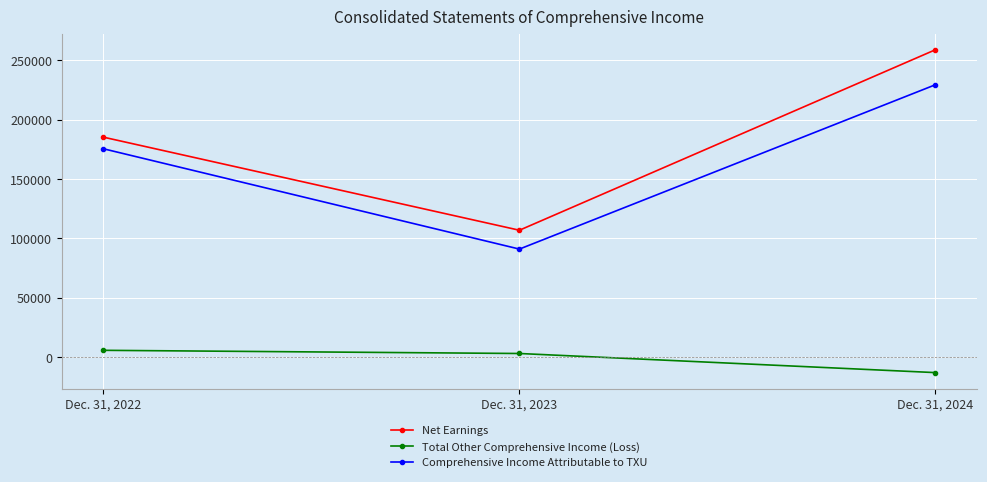

Reading right to left, list all the values displayed in this chart.

Net Earnings: Dec. 31, 2024=258722	Dec. 31, 2023=106879	Dec. 31, 2022=185180
Total Other Comprehensive Income (Loss): Dec. 31, 2024=-12868	Dec. 31, 2023=3208	Dec. 31, 2022=5888
Comprehensive Income Attributable to TXU: Dec. 31, 2024=229286	Dec. 31, 2023=91026	Dec. 31, 2022=175418